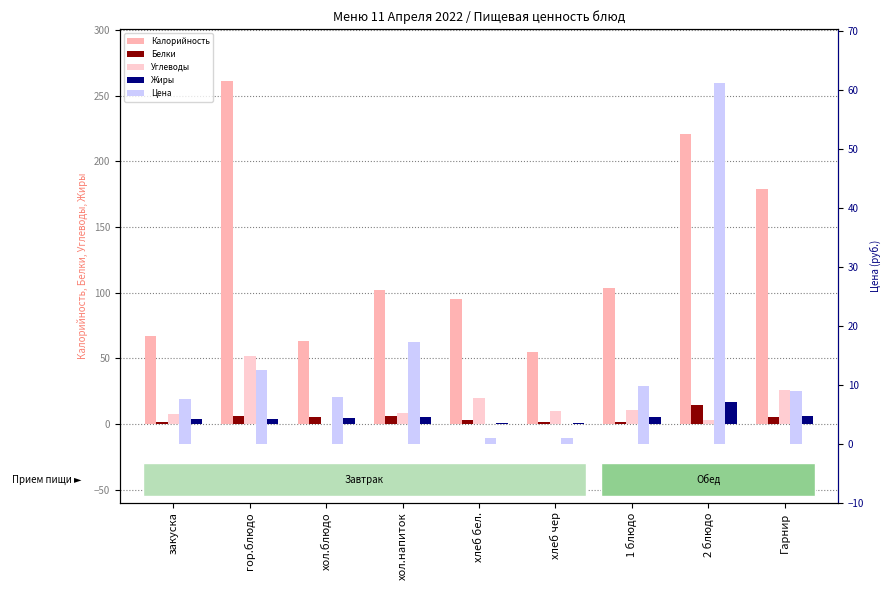

How many data points in Калорийность are less than 102?

4